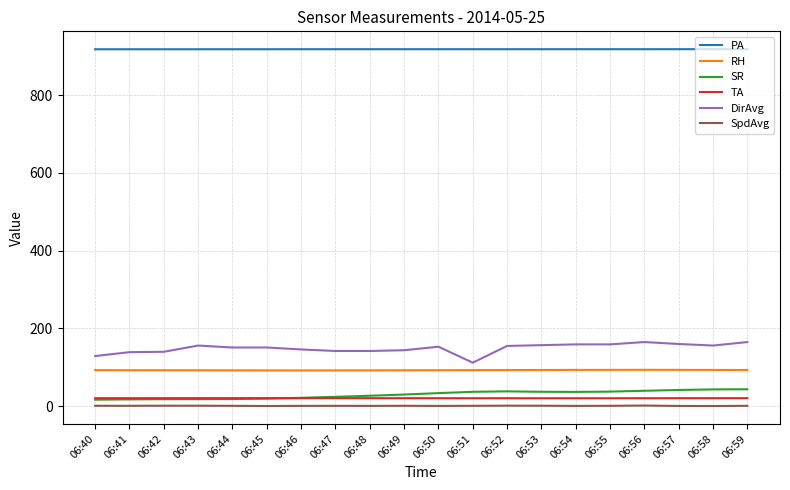

Is the value of RH at 06:40 greater than the value of SpdAvg at 06:48?

Yes